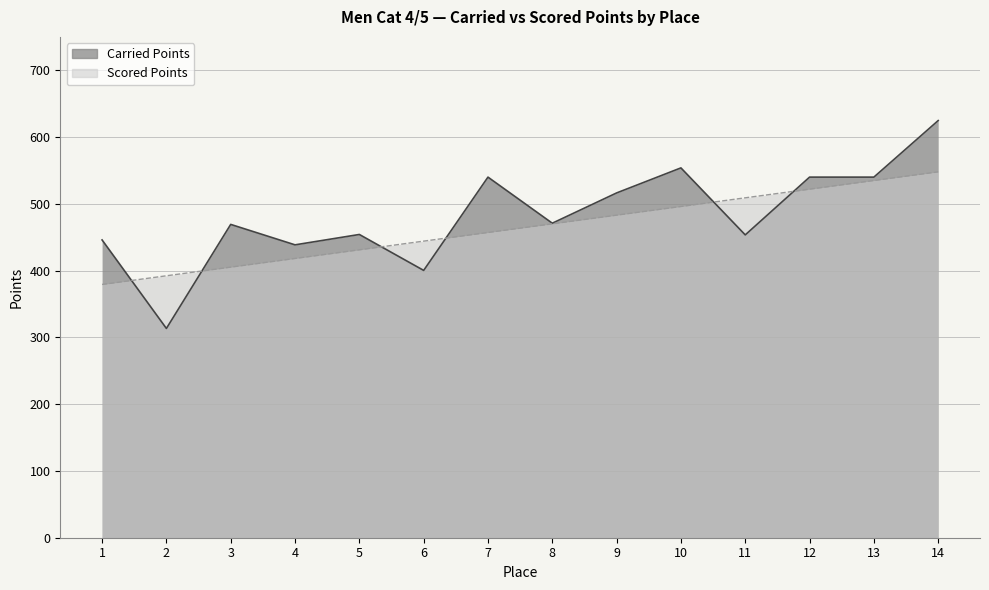

At 12, list the series in order from smallest to largest.

Scored Points, Carried Points